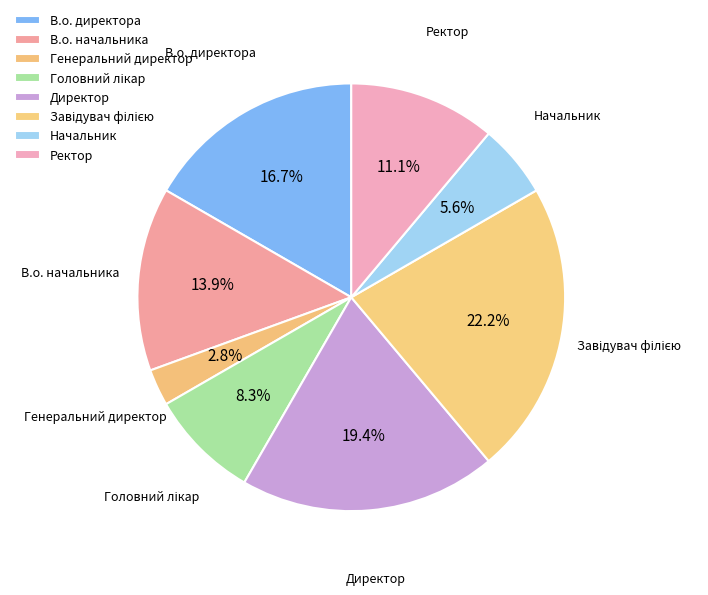

True or false: В.о. директора accounts for 17% of the total.

True